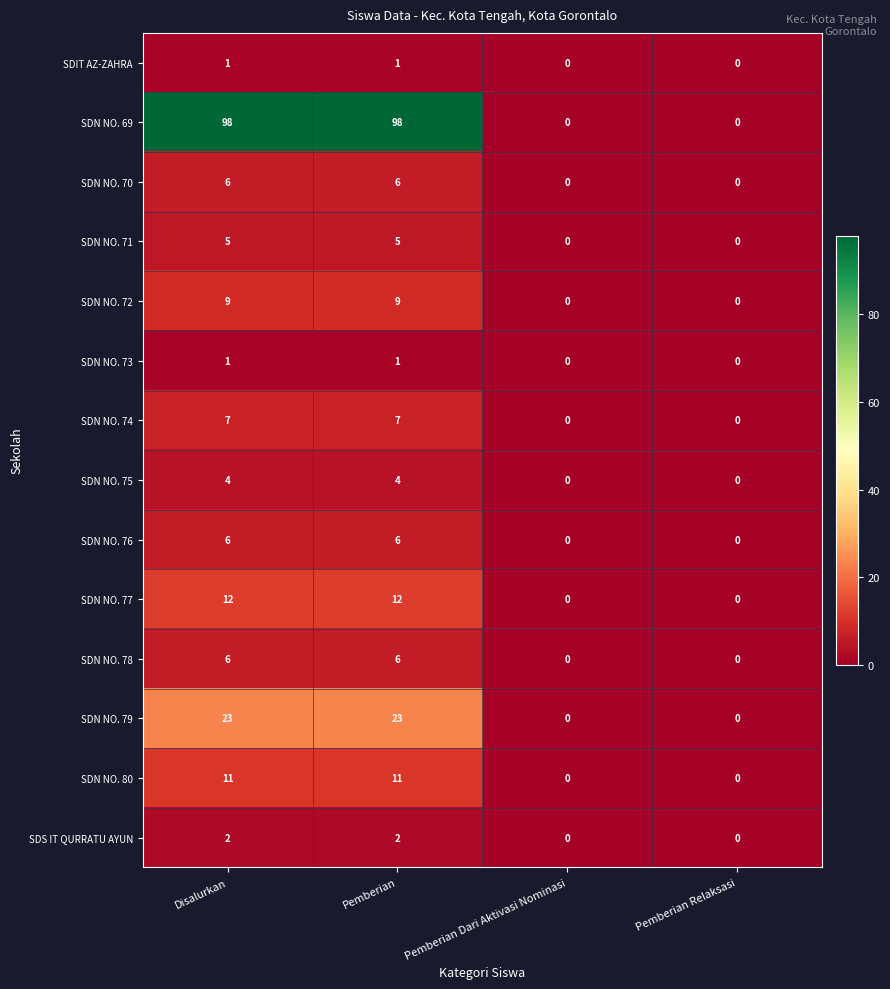

What is the total value across all series at Disalurkan?

191